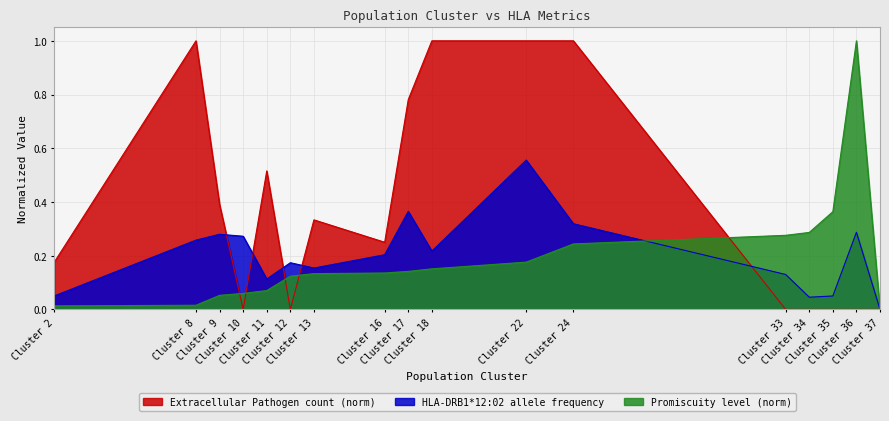

List the series in order of their peak value, lowest first.

HLA-DRB1*12:02 allele frequency, Extracellular Pathogen count (scaled), Promiscuity level (scaled)